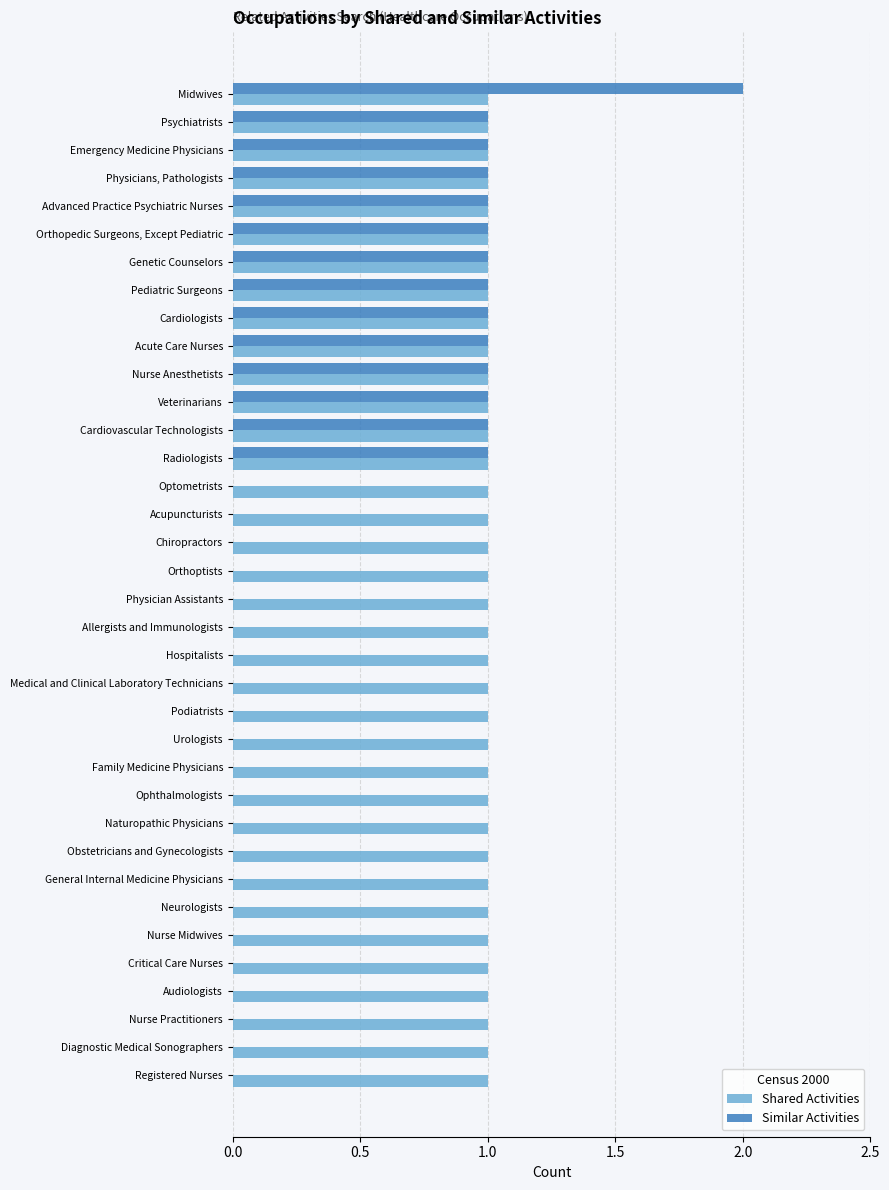

True or false: Shared Activities has a value of 0 at Physicians, Pathologists.

False